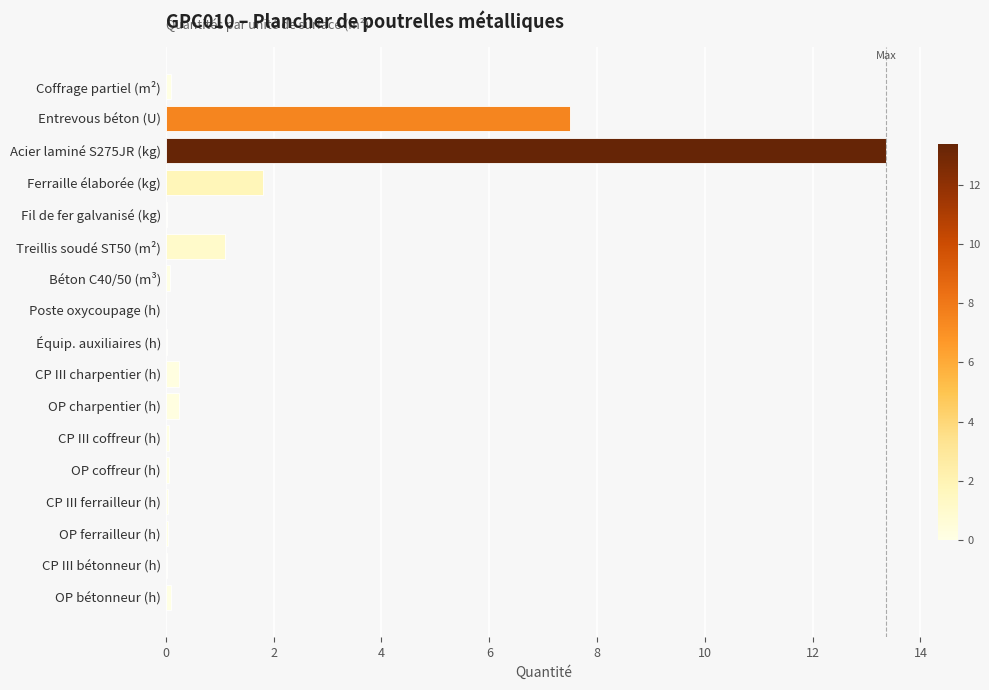

True or false: the data shows 2.0 at Treillis soudé ST50 (m²).

False